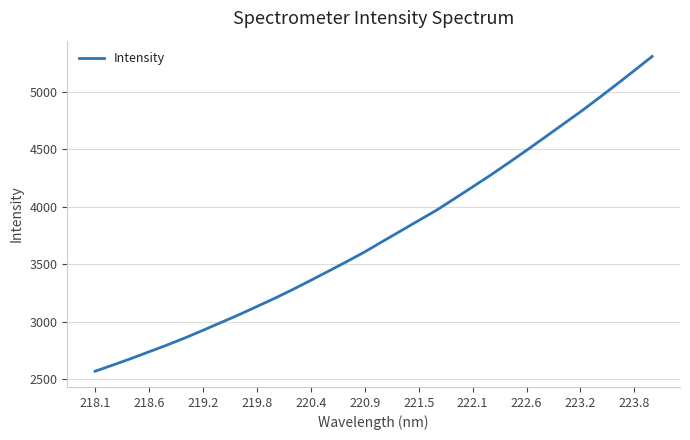

What is the average value?

3754.4